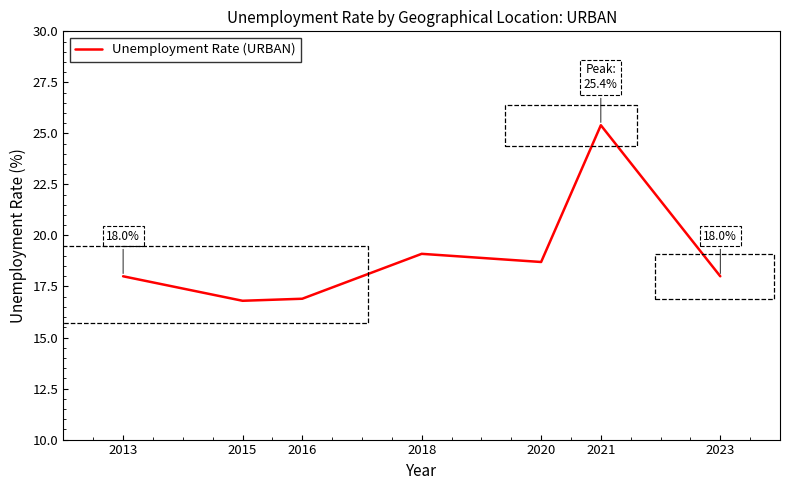

Approximately how many times larger is the value at 2023 compared to 2021?

0.7